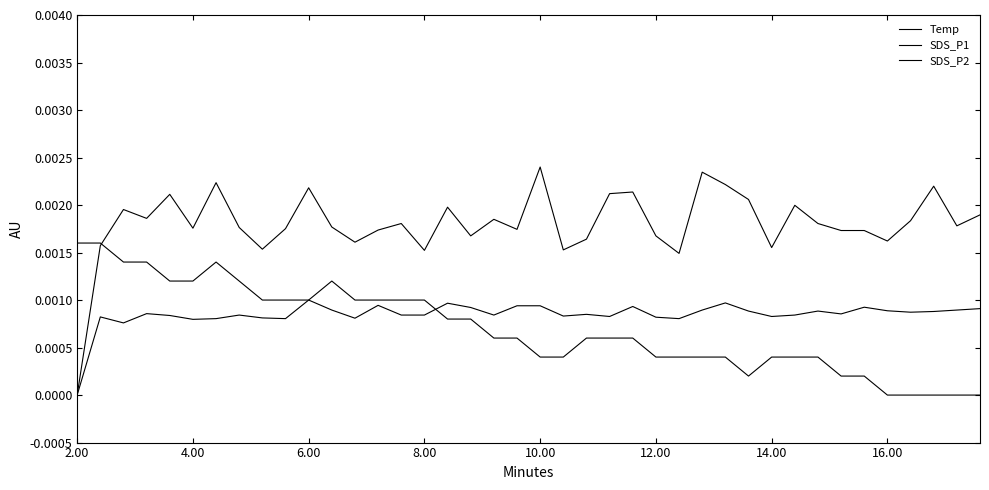

Does the chart display data point markers on the line(s)?

No